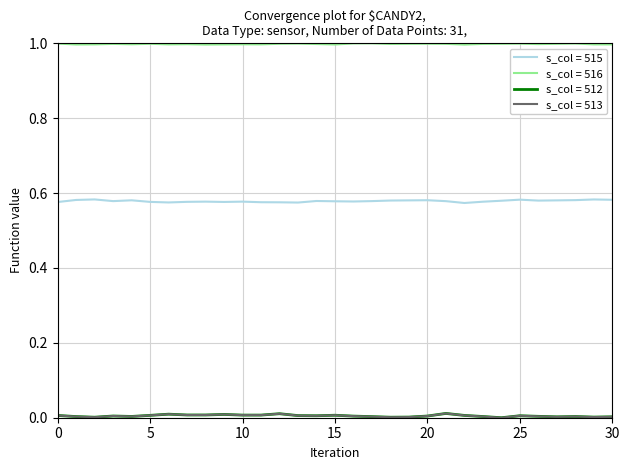

Which series has the largest total across all categories?

s_col = 516